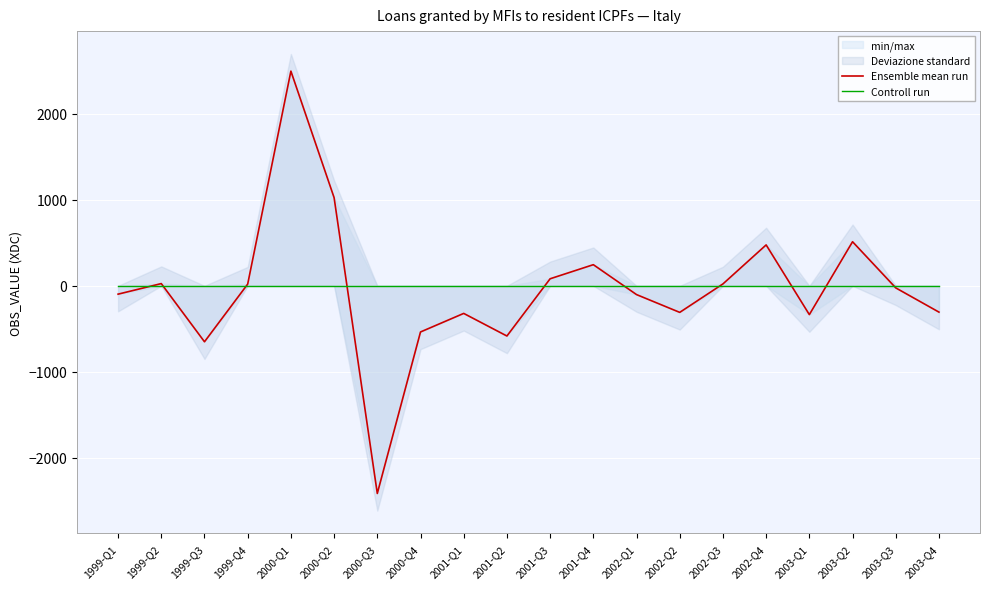

How many lines are shown in the chart?

2